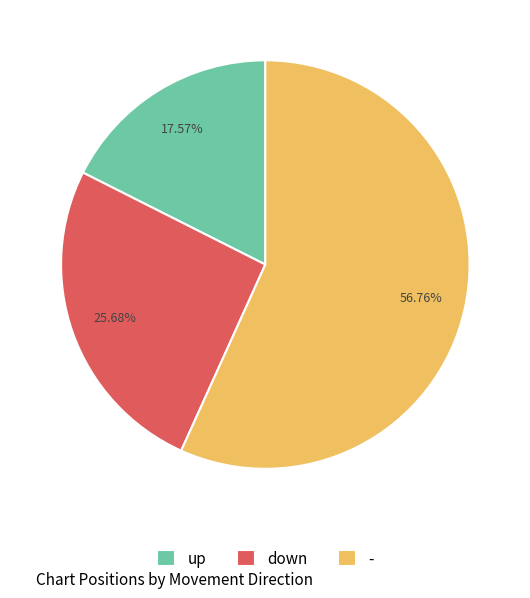

Count the number of slices in the pie.

3